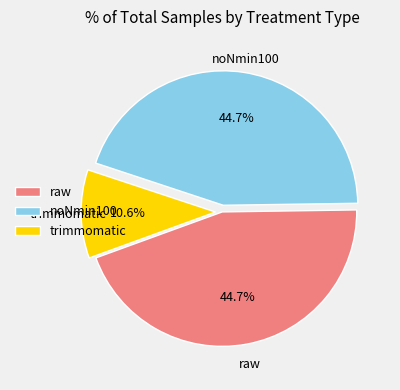

Is the sum of noNmin100 and raw greater than half?

Yes